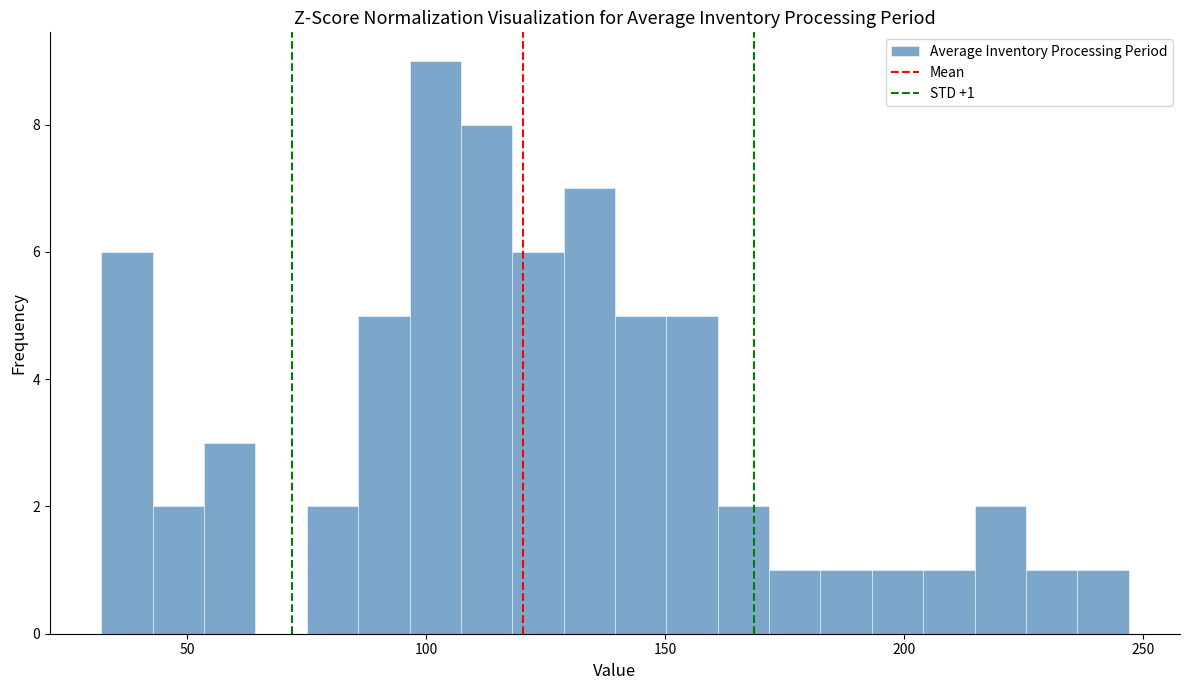

Around what value on the x-axis is the tallest bar? Give the approximate position of its centre, as read against the axis.

100